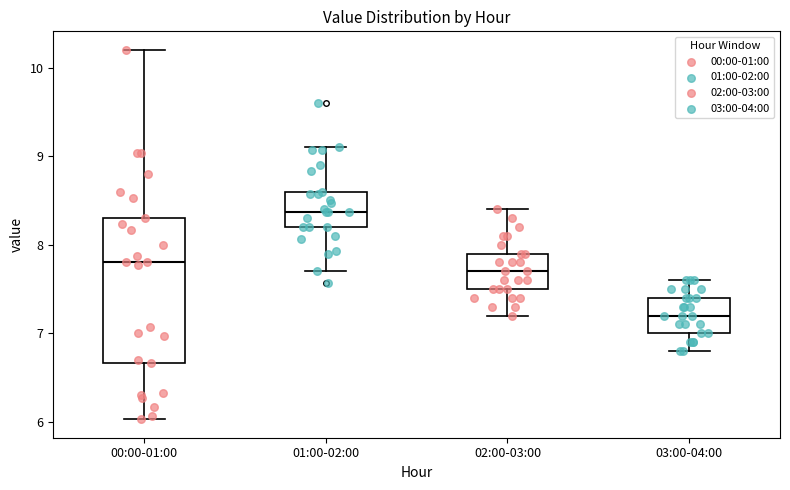

Where does the upper whisker of the box for 02:00-03:00 end on the y-axis? The values are not printed on the chart, so give them approximately, as read against the axis.

8.4